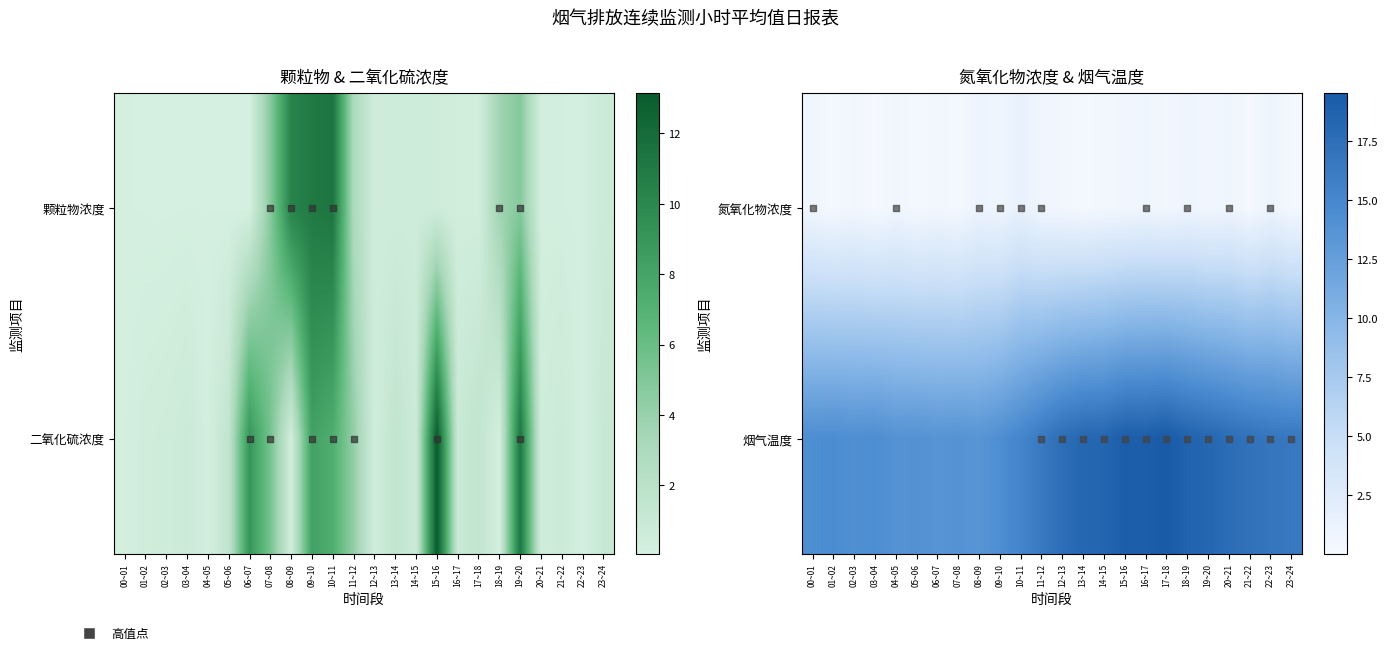

True or false: 烟气温度 has a value of 13.8 at 04~05.

True